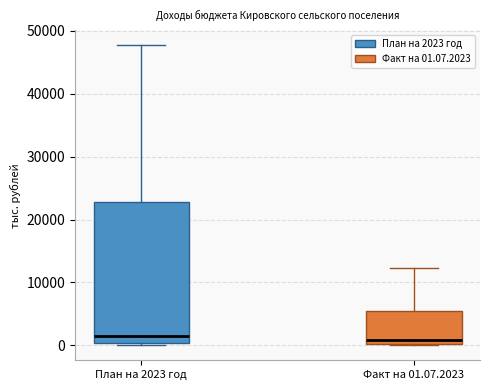

Reading left to right, read every box against the y-axis: the position of its median line, the range the box covers, and the ends of its whiskers. The values are not printed on the chart, so give them approximately, as read against the axis.

План на 2023 год: median 1000, box 0 to 23000, whiskers 0 (just below the box's lower edge) to 48000
Факт на 01.07.2023: median 1000, box 0 to 6000, whiskers 0 to 12000